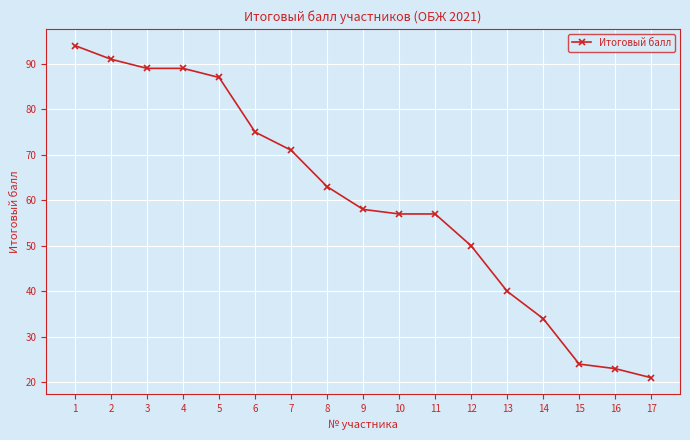

Does the chart have visible grid lines?

Yes